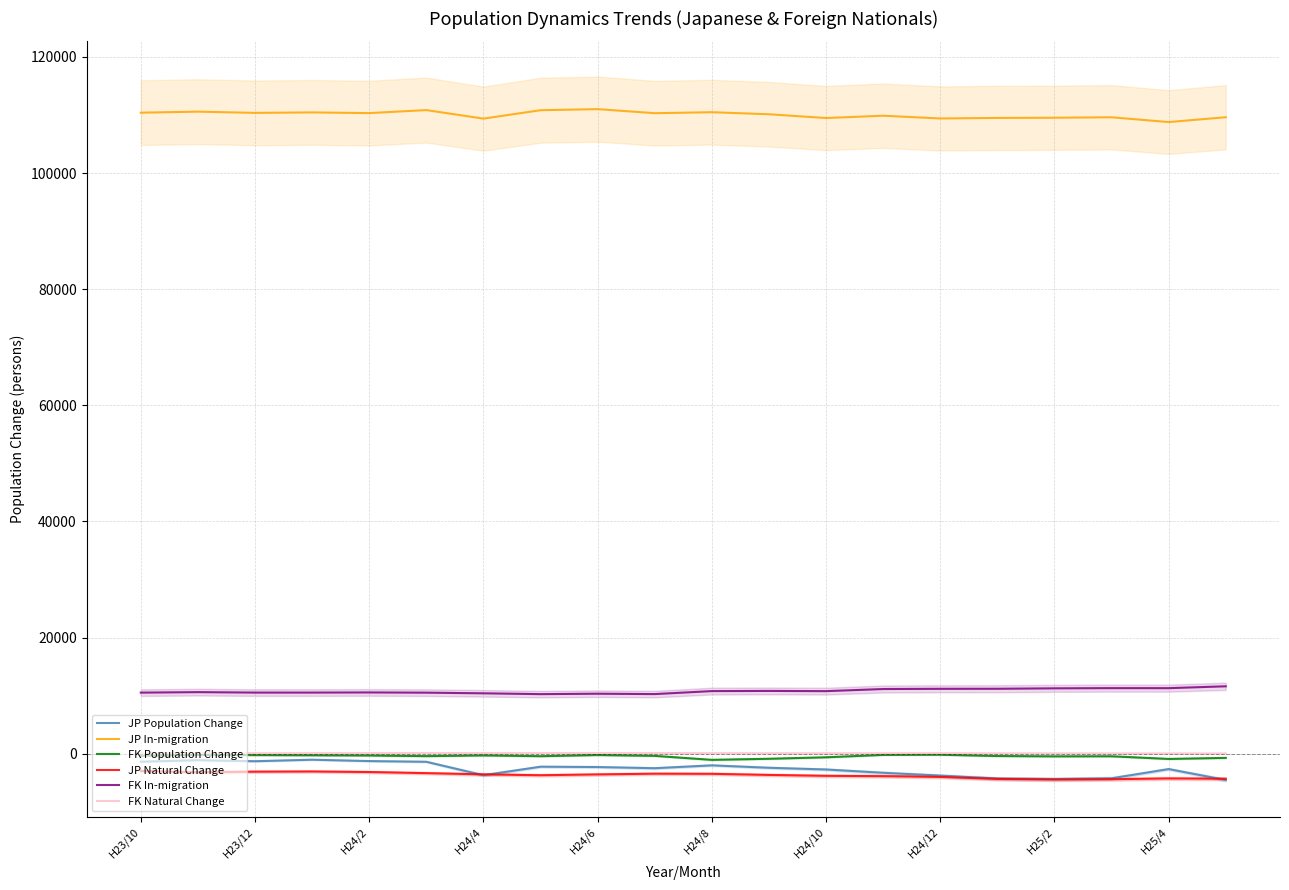

True or false: FK Population Change and FK In-migration intersect in this chart.

False